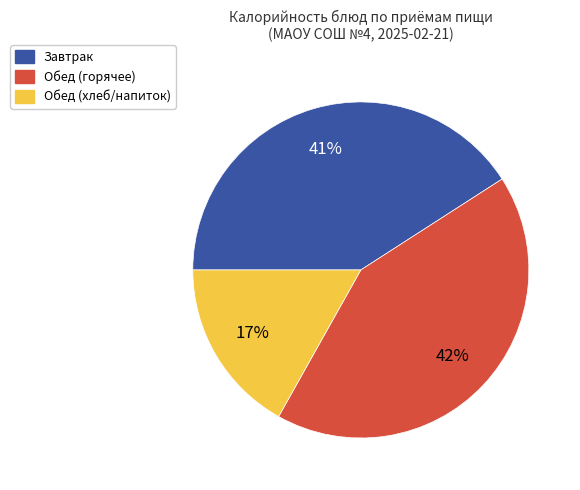

Is there any slice that represents more than half of the pie?

No